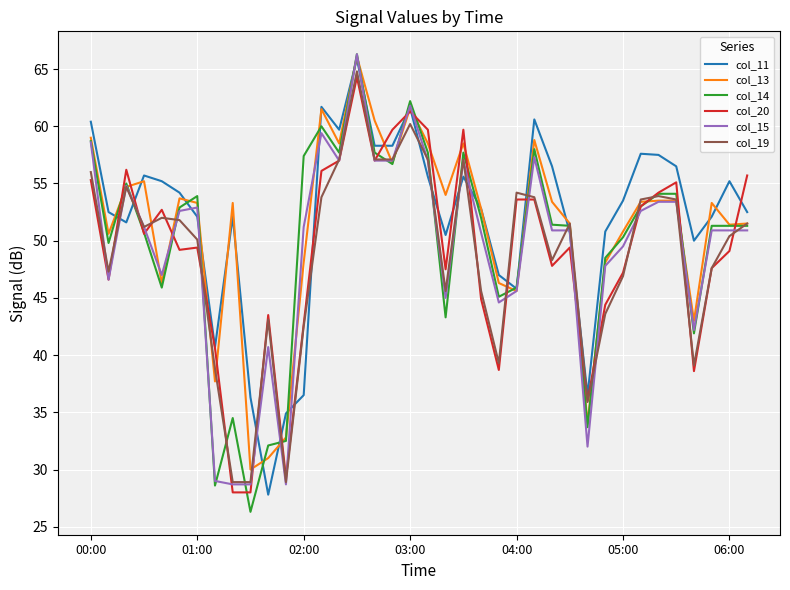

Which series has the largest range (max minus min)?

col_14